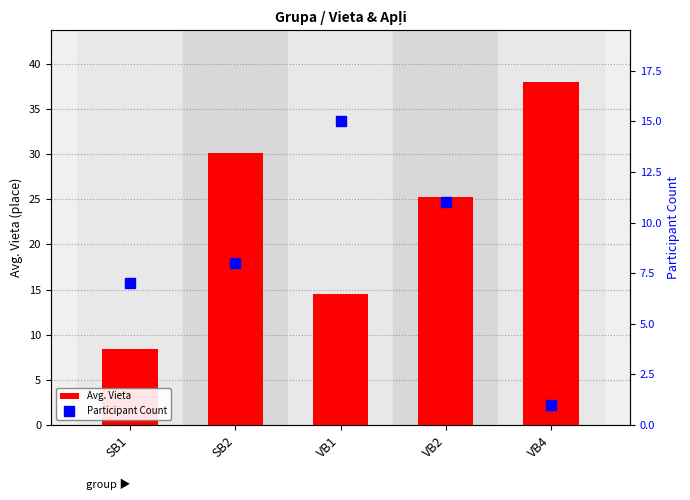

Rank the series by their average value, from highest to lowest.

Avg. Vieta, Participant Count